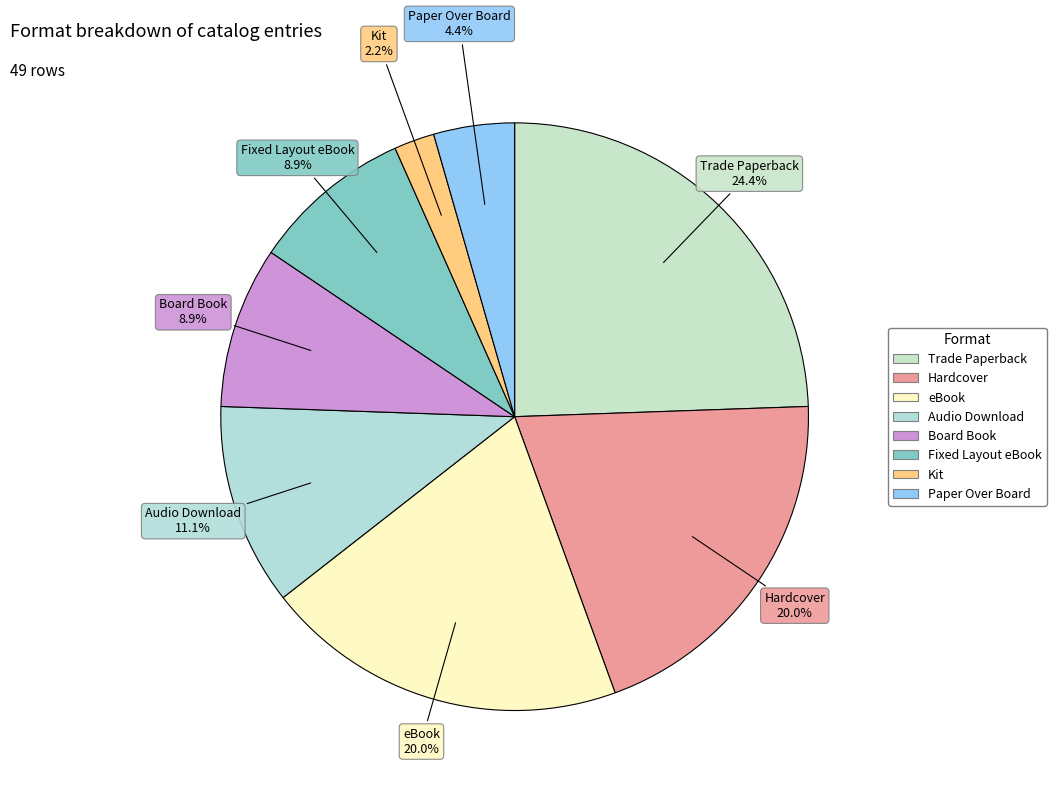

How many segments does this pie chart have?

8